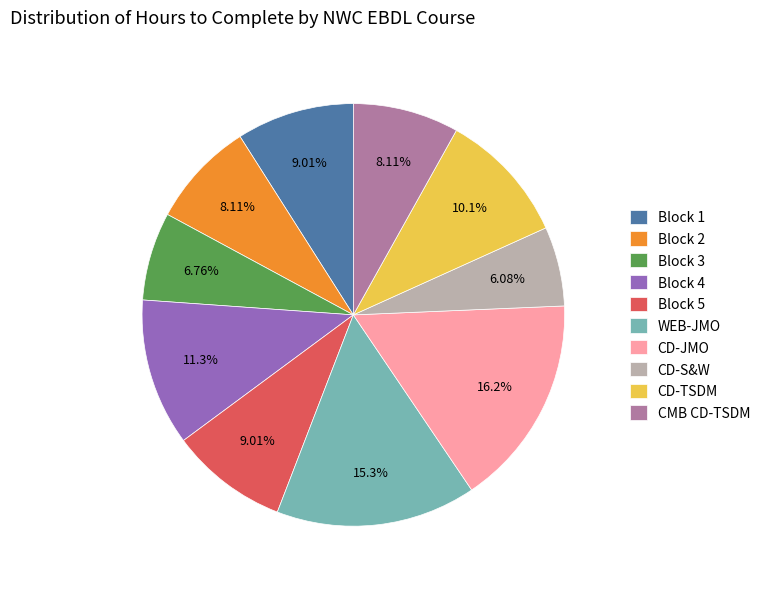

Which category has the smallest portion of the pie?

CD-S&W